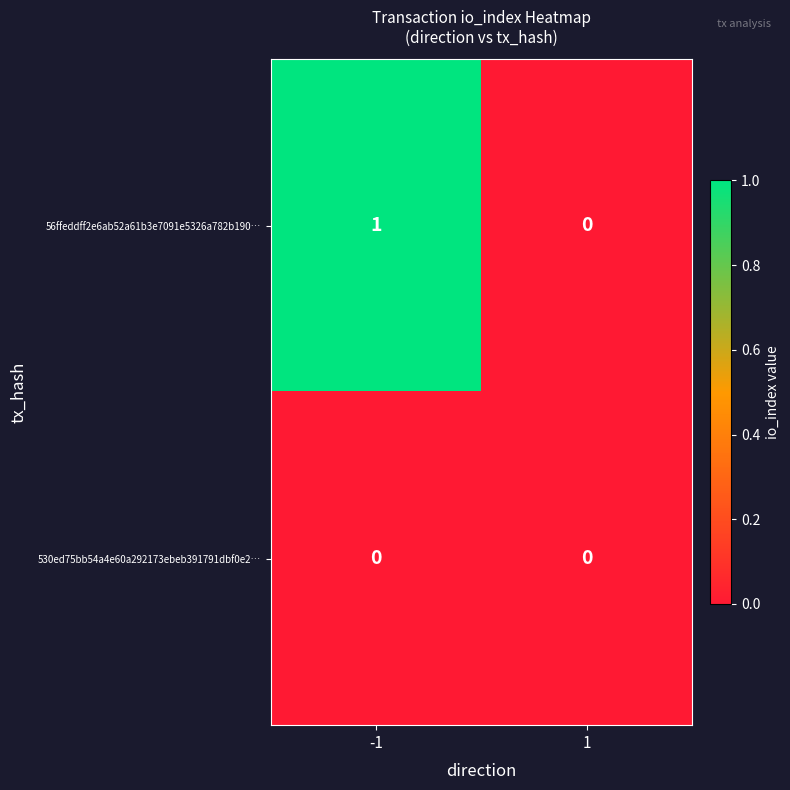

Reading left to right, extract all data points from this chart.

56ffeddff2e6ab52a61b3e7091e5326a782b190…: 1	0
530ed75bb54a4e60a292173ebeb391791dbf0e2…: 0	0